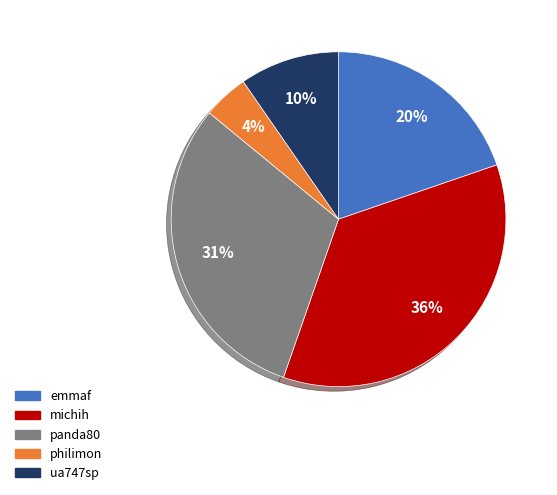

Combined, do ua747sp and emmaf account for over 50%?

No